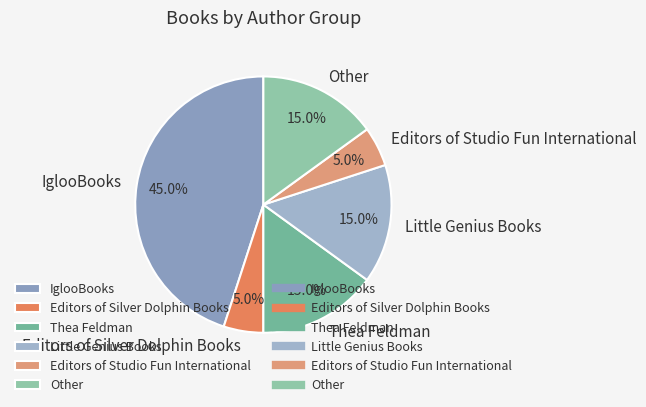

Count the number of slices in the pie.

6